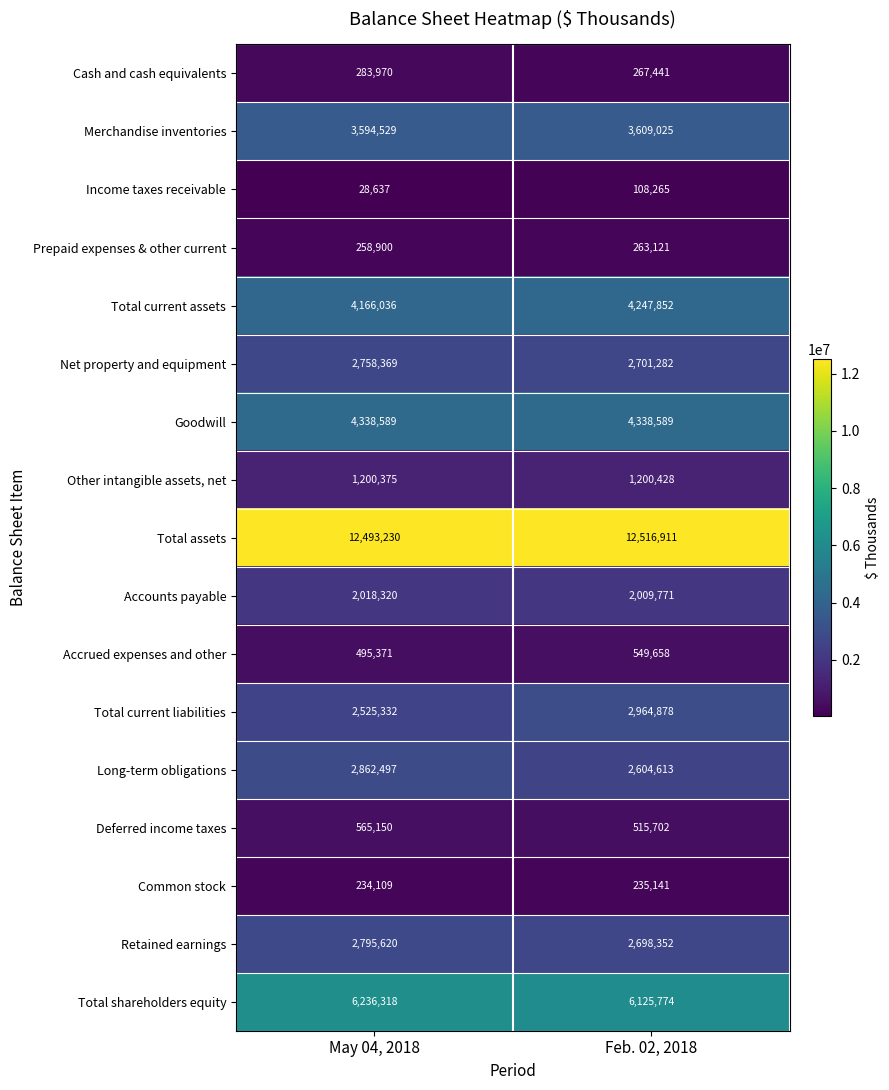

Which series has the widest spread of values?

Total current liabilities